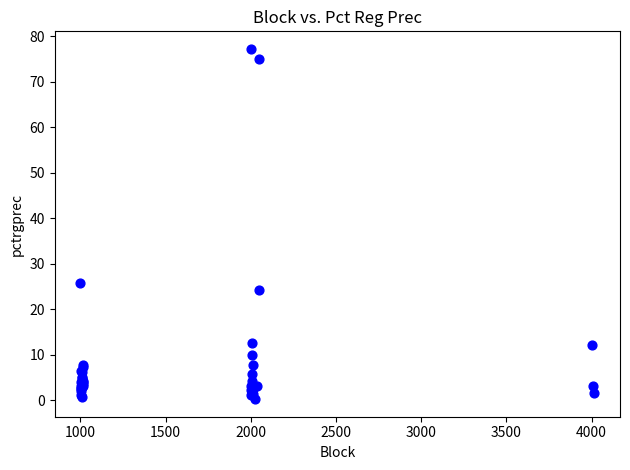

What Y value in the scatter plot is closest to 38?

25.7